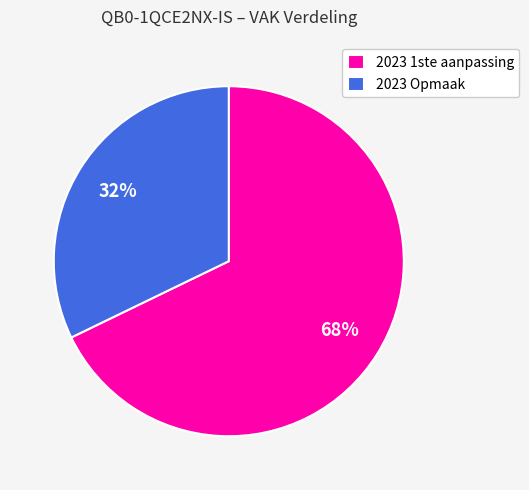

Does 2023 1ste aanpassing represent more than half of the total?

Yes